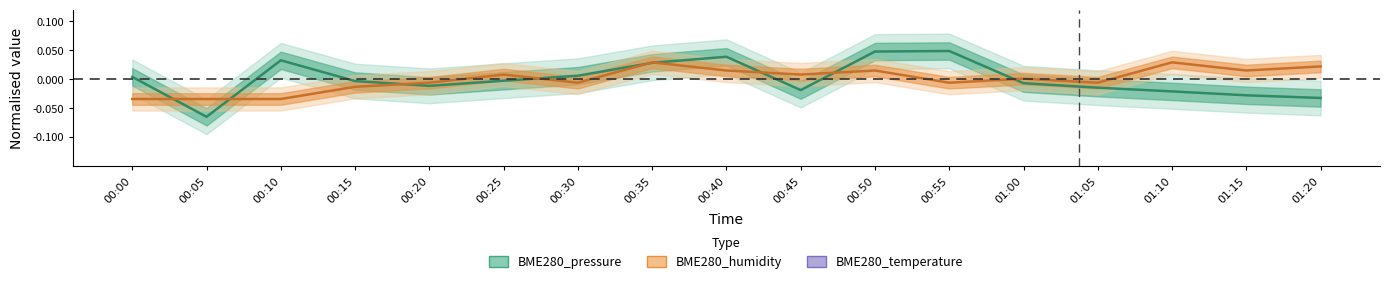

How many positive values does the BME280_humidity series have?

9